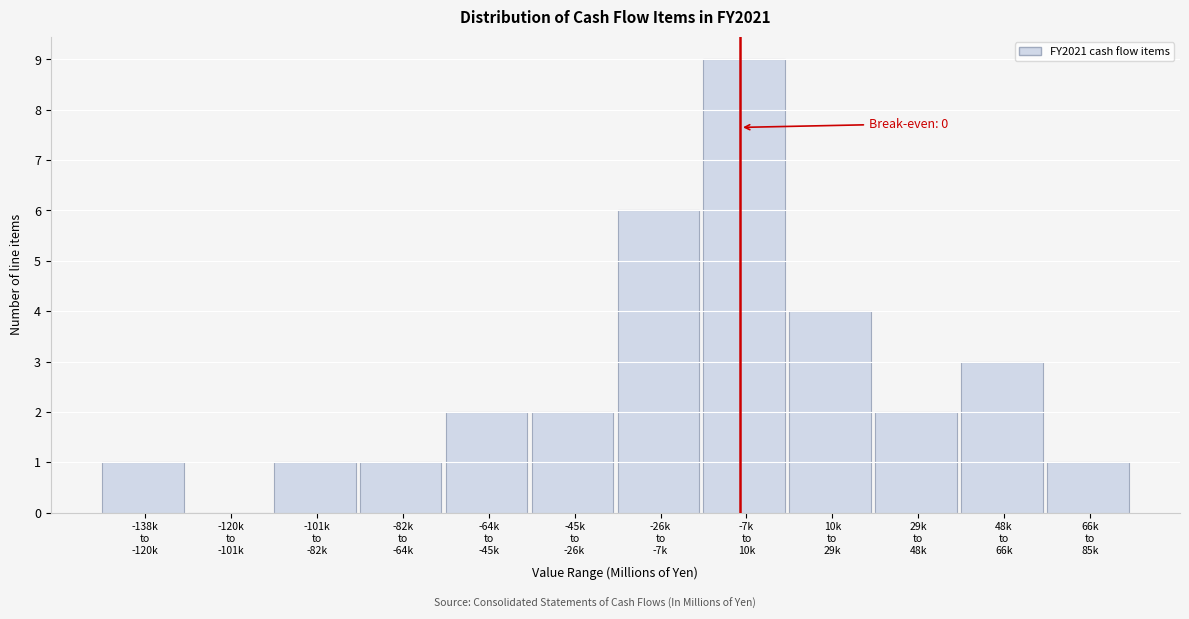

What is the greatest value displayed?

9